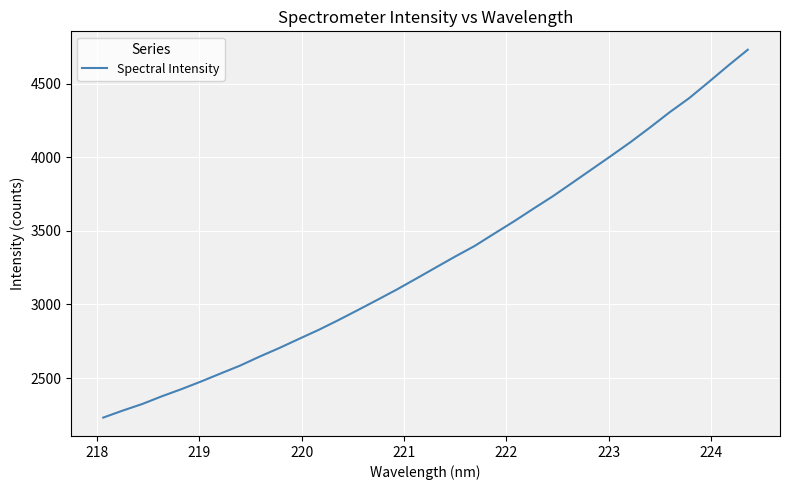

True or false: the data has more than 1 interior local peaks.

False